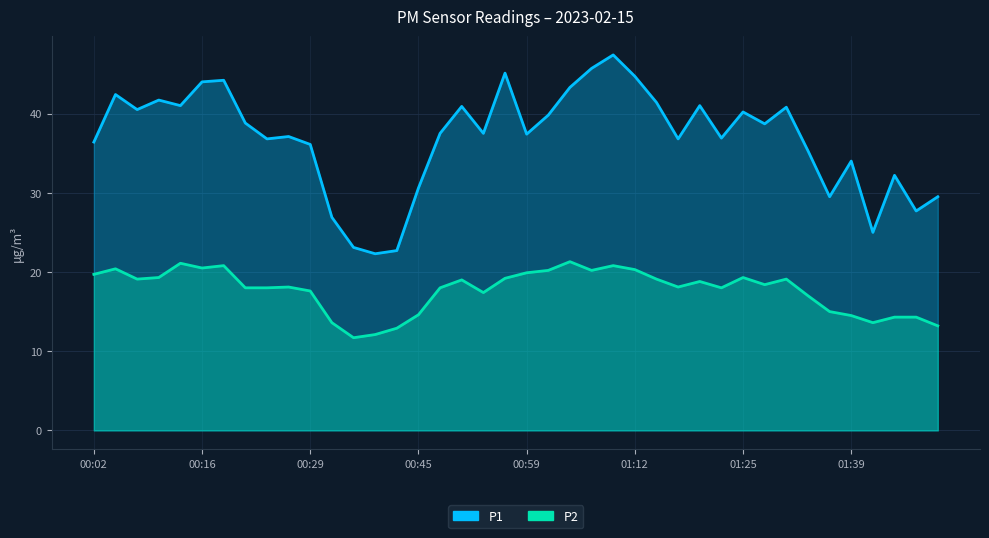

What value does the P1 series have at 00:02?

36.4